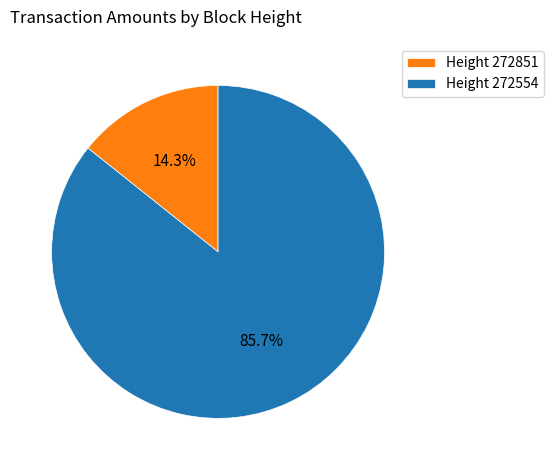

Is there any slice that represents more than half of the pie?

Yes